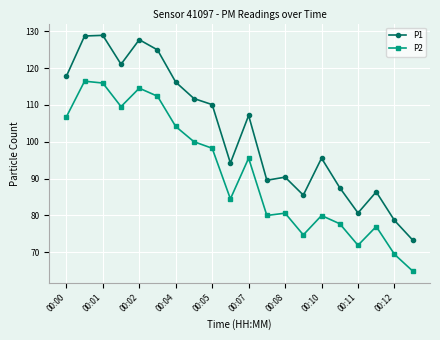

What is the value of the P1 point at the 12th from the left?

89.5